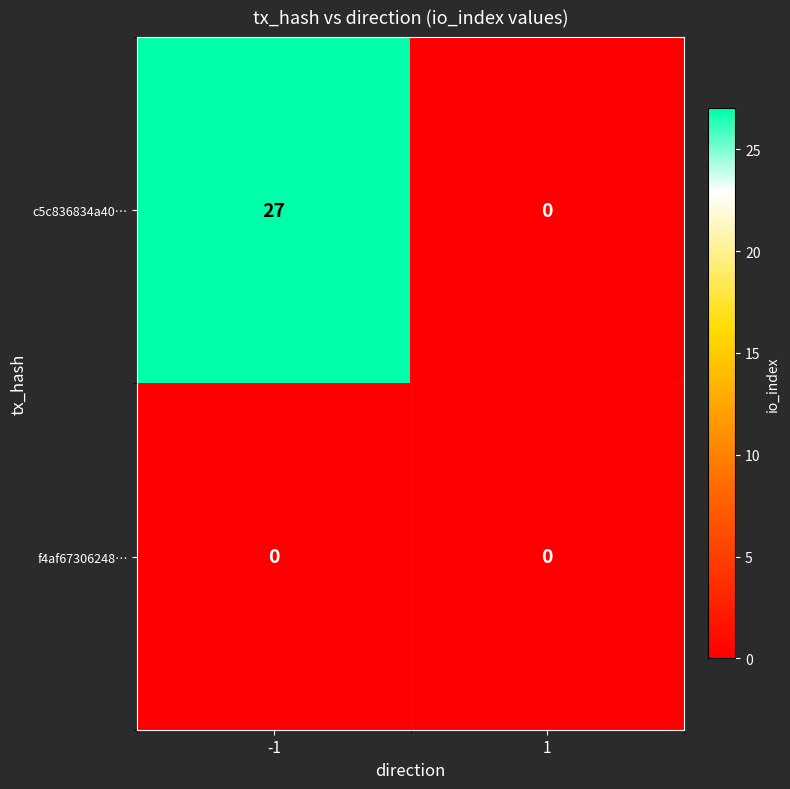

Which series has the widest spread of values?

c5c836834a40…